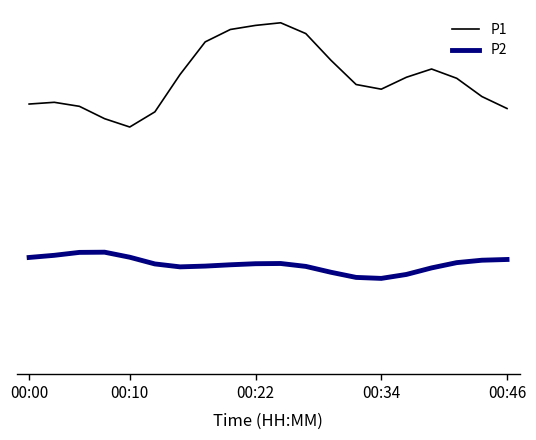

Is this an area chart (filled region under the line)?

No